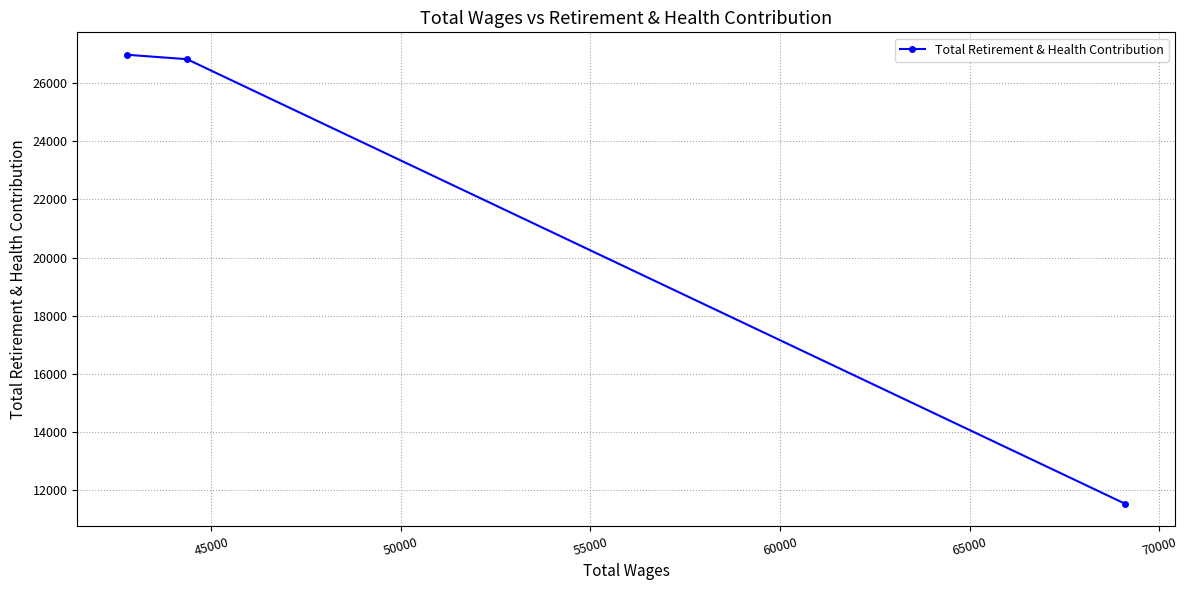

What is the value of the 2nd point from the left?

26822